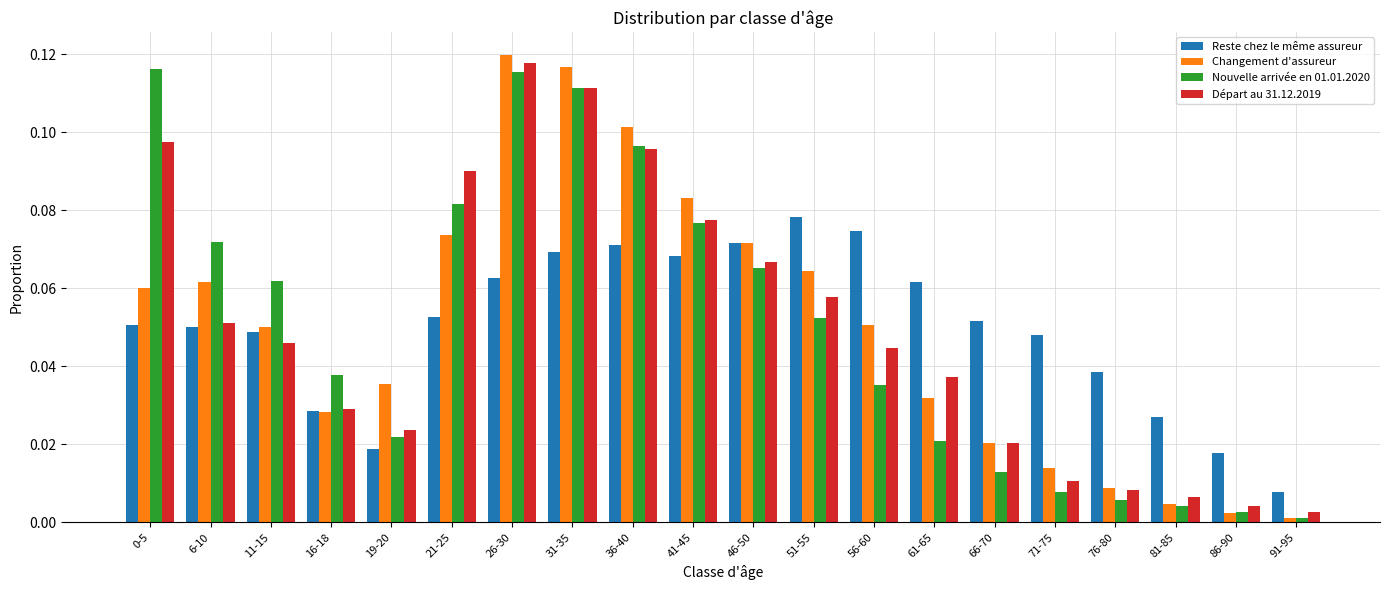

At which category is the sum across all series the highest?

26-30